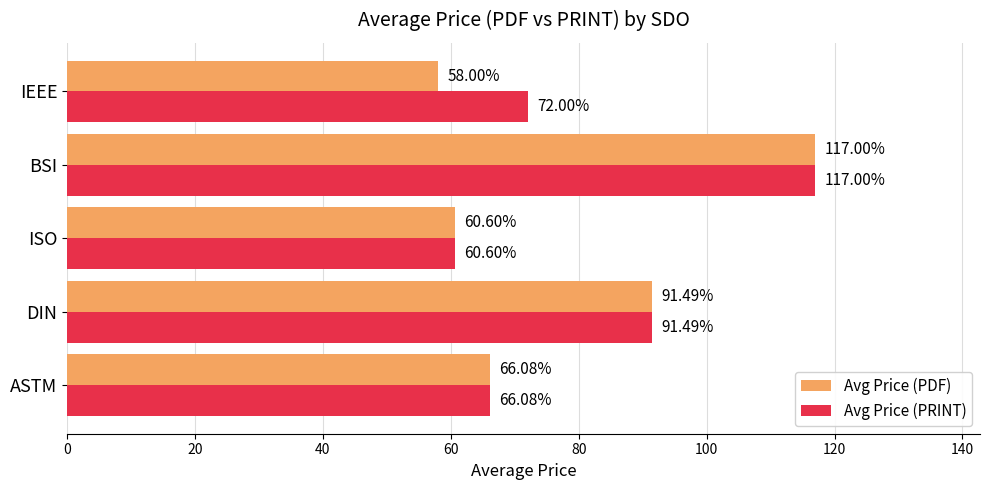

How many categories are shown in the chart?

5